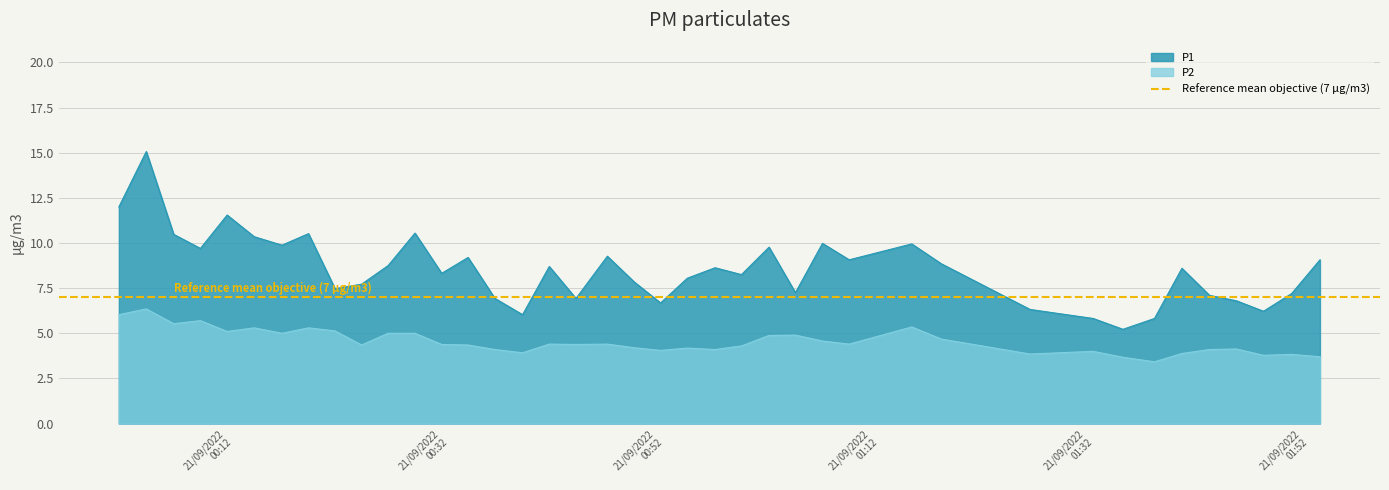

What value does the P2 series have at 2022-09-21T01:45:13?

4.1